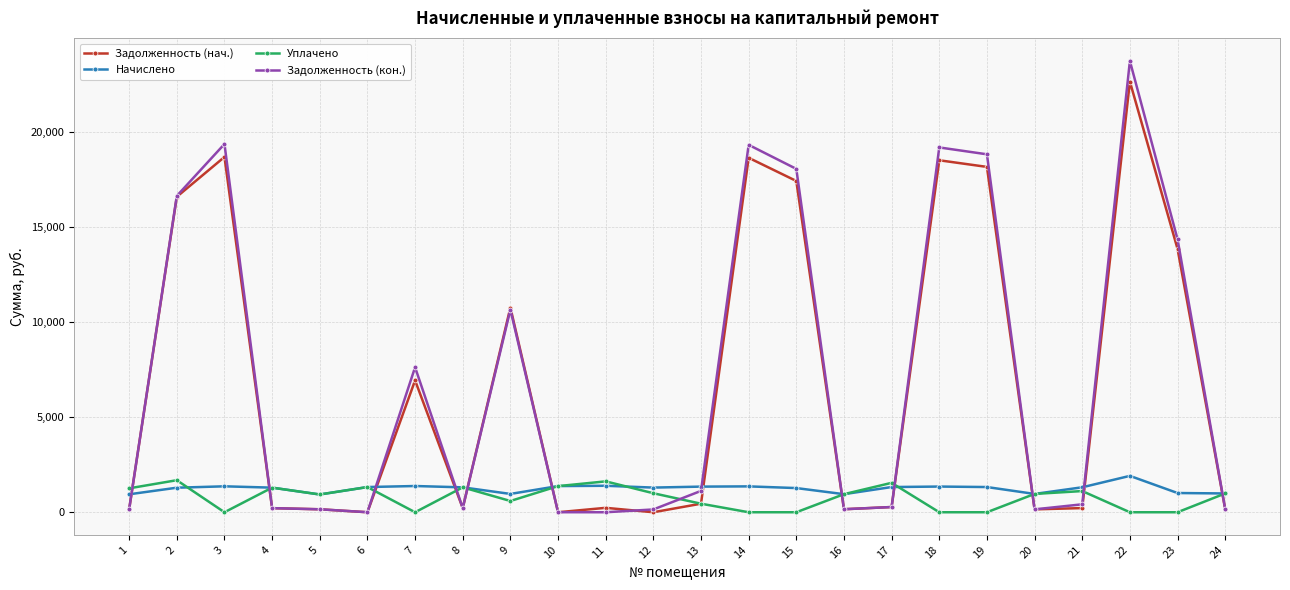

At which category is the sum across all series the highest?

22